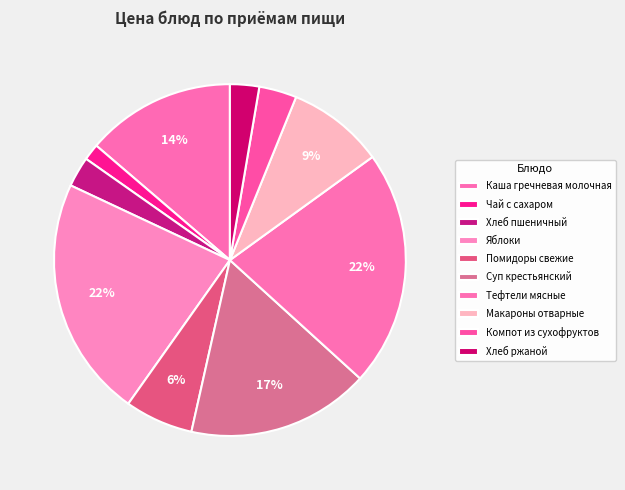

What is the change in value from Тефтели мясные to Компот из сухофруктов?

-18.1